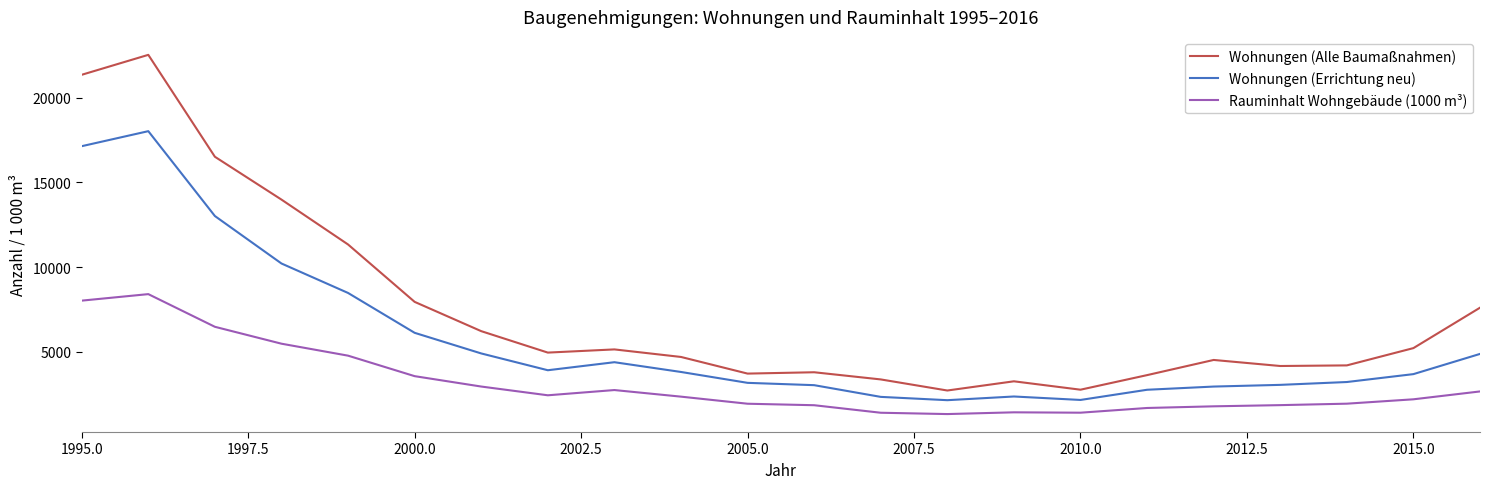

List the series in order of their overall mean, lowest first.

Rauminhalt Wohngebäude (1000 m³), Wohnungen (Errichtung neu), Wohnungen (Alle Baumaßnahmen)